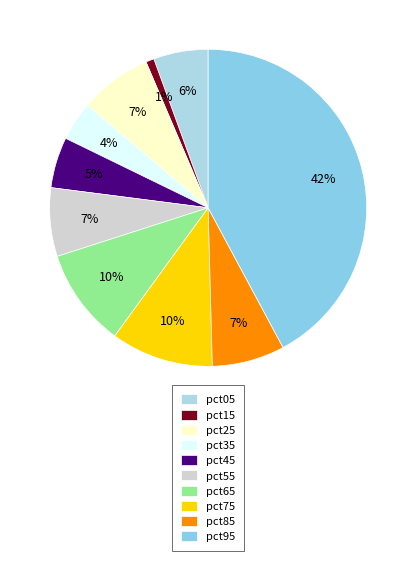

Rank the categories by value from highest to lowest.

pct95, pct75, pct65, pct85, pct25, pct55, pct05, pct45, pct35, pct15